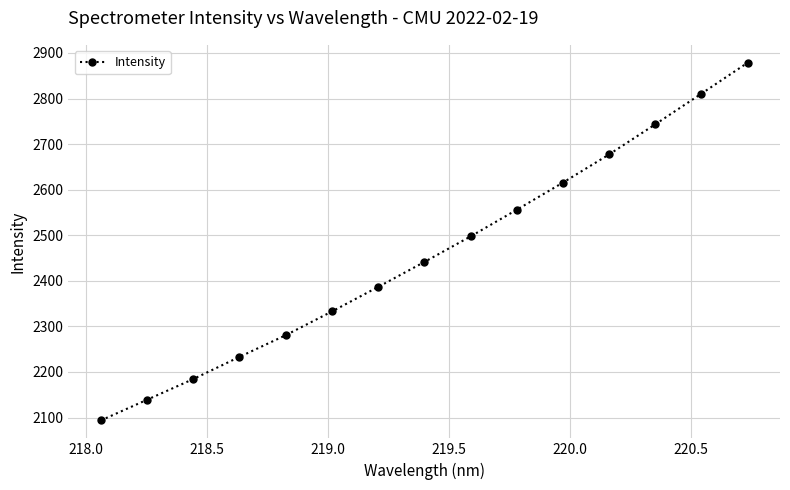

What is the maximum value shown in the chart?

2878.6